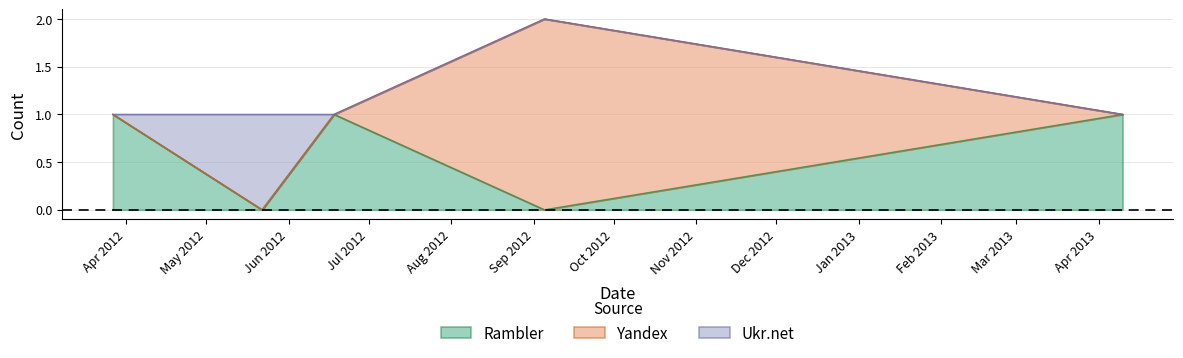

Rank the categories by Yandex value from lowest to highest.

2012-03-27, 2012-05-22, 2012-06-18, 2013-04-10, 2012-09-05